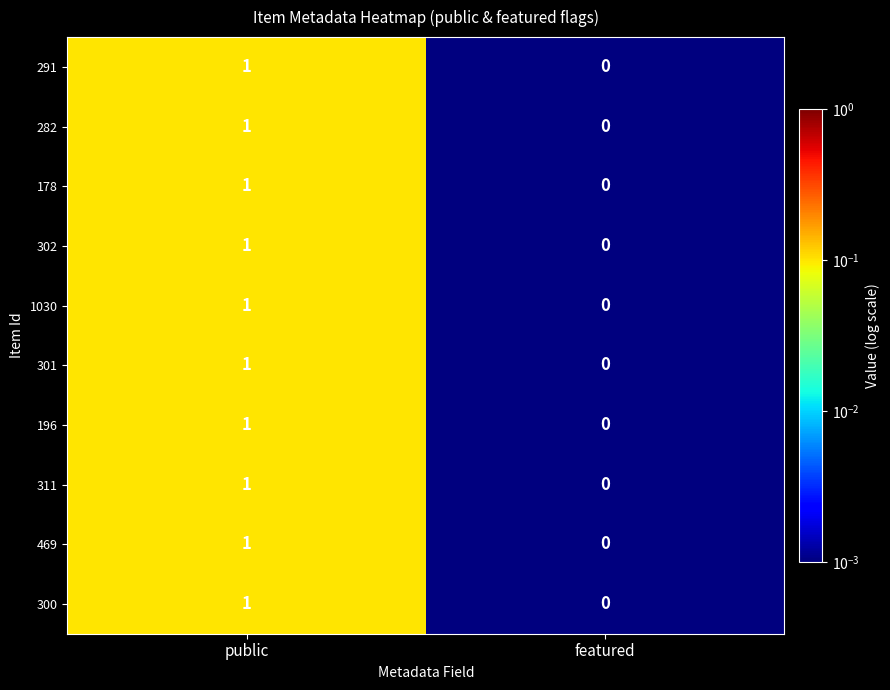

Is it true that 302 equals 0 at featured?

True